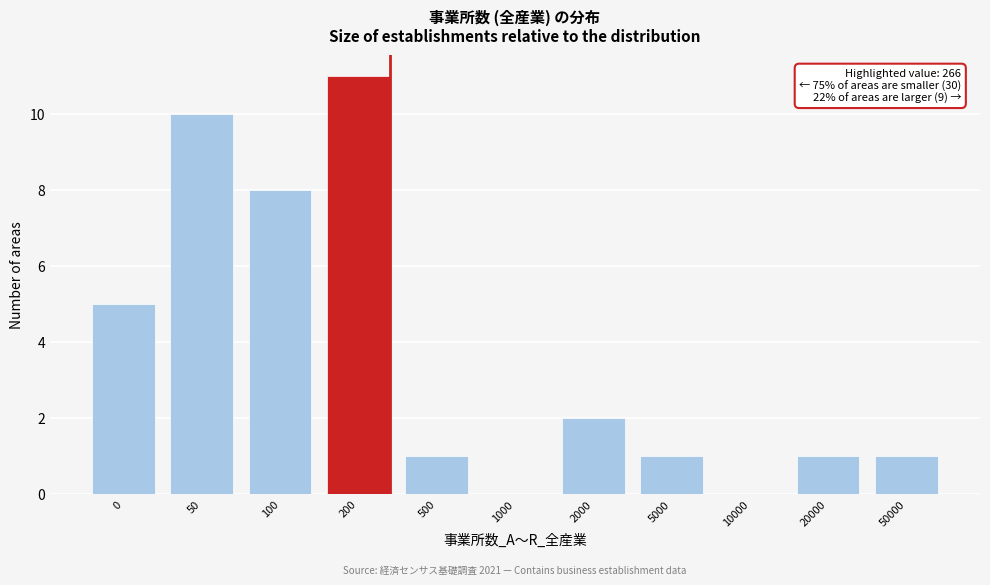

Reading right to left, transcribe all the data shown in this chart.

50000=1	20000=1	10000=0	5000=1	2000=2	1000=0	500=1	200=11	100=8	50=10	0=5